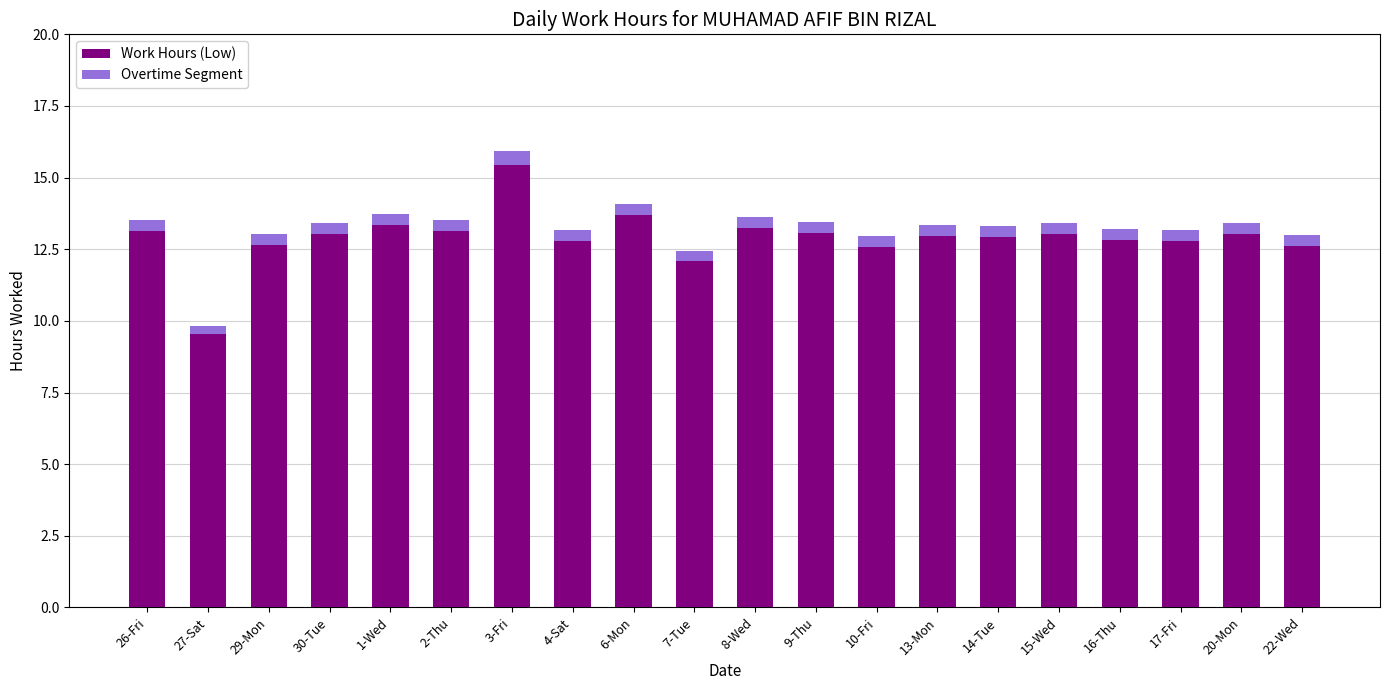

Is it true that Work Hours (Low) equals 13.1 at 26-Fri?

True